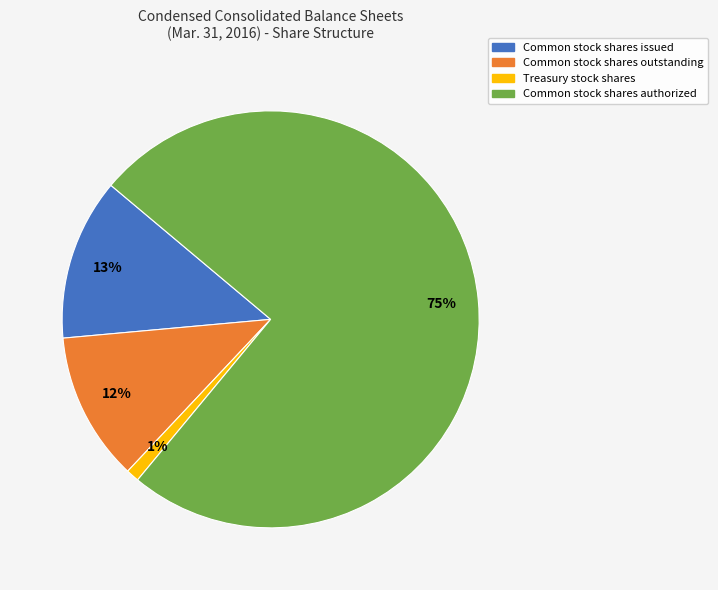

How many segments does this pie chart have?

4